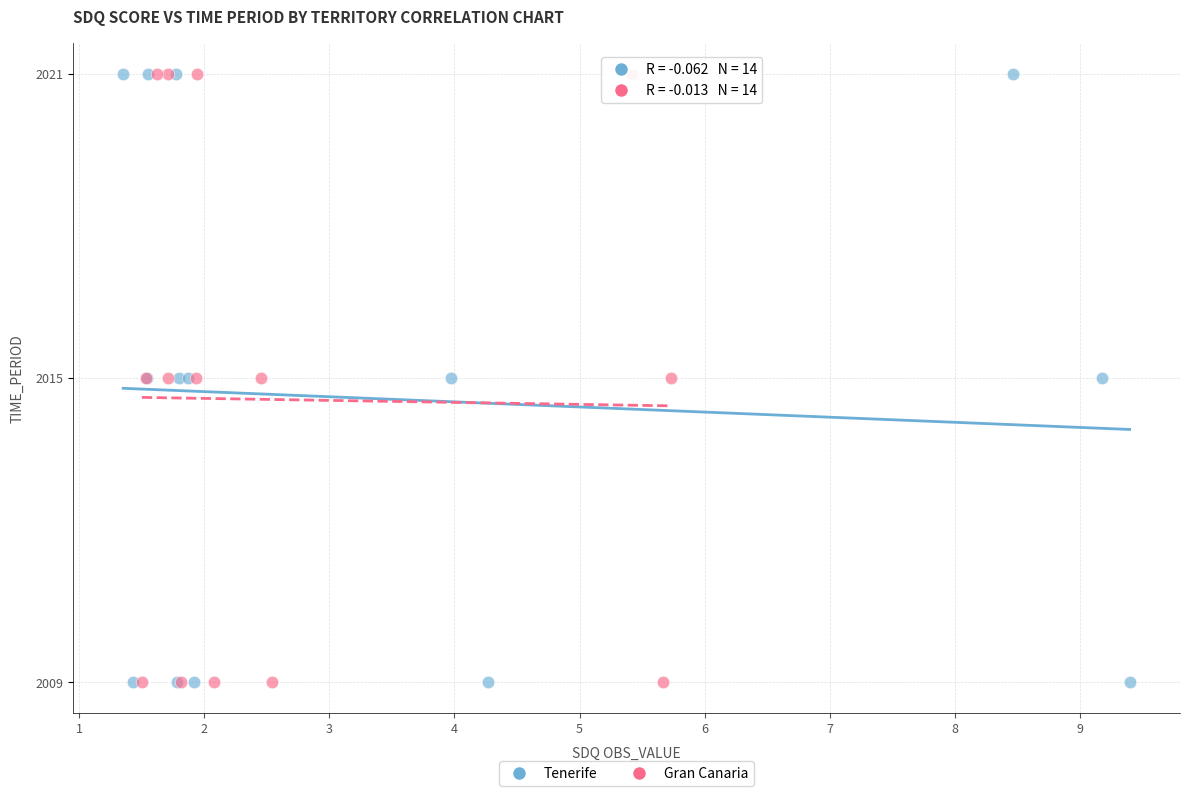

What are all the series names shown in the legend?

Tenerife, Gran Canaria